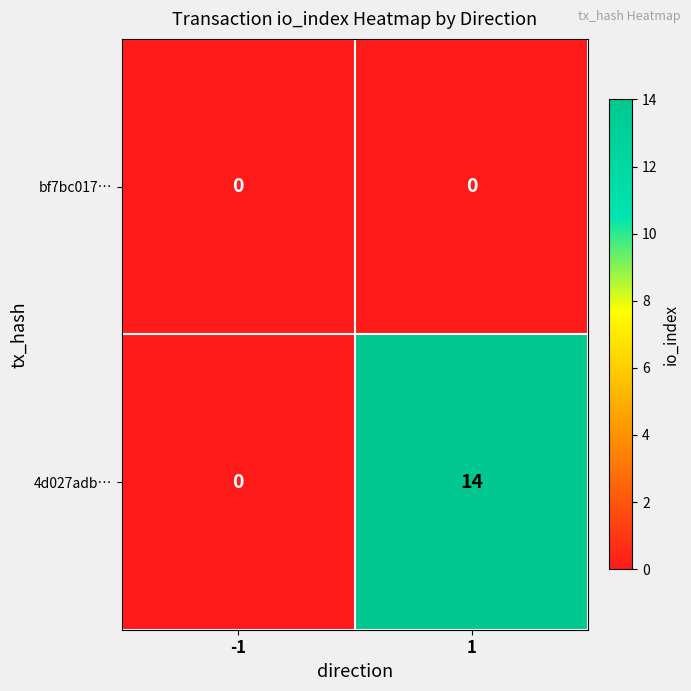

Which series changed the most between -1 and 1?

4d027adb…